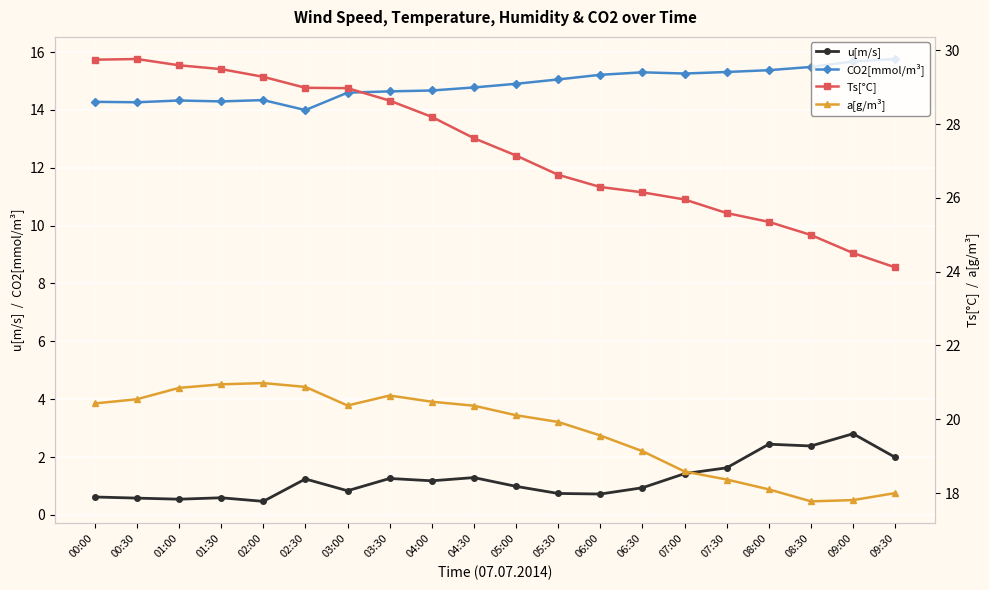

Reading left to right, what are all the values shown in this chart?

u[m/s]: 0.6	0.6	0.5	0.6	0.5	1.2	0.8	1.3	1.2	1.3	1.0	0.7	0.7	0.9	1.4	1.6	2.4	2.4	2.8	2.0
CO2[mmol/m³]: 14.3	14.3	14.3	14.3	14.3	14.0	14.6	14.6	14.7	14.8	14.9	15.1	15.2	15.3	15.3	15.3	15.4	15.5	15.7	15.8
Ts[°C]: 29.7	29.8	29.6	29.5	29.3	29.0	29.0	28.6	28.2	27.6	27.1	26.6	26.3	26.2	26.0	25.6	25.3	25.0	24.5	24.1
a[g/m³]: 20.4	20.5	20.9	20.9	21.0	20.9	20.4	20.6	20.5	20.4	20.1	19.9	19.6	19.1	18.6	18.4	18.1	17.8	17.8	18.0